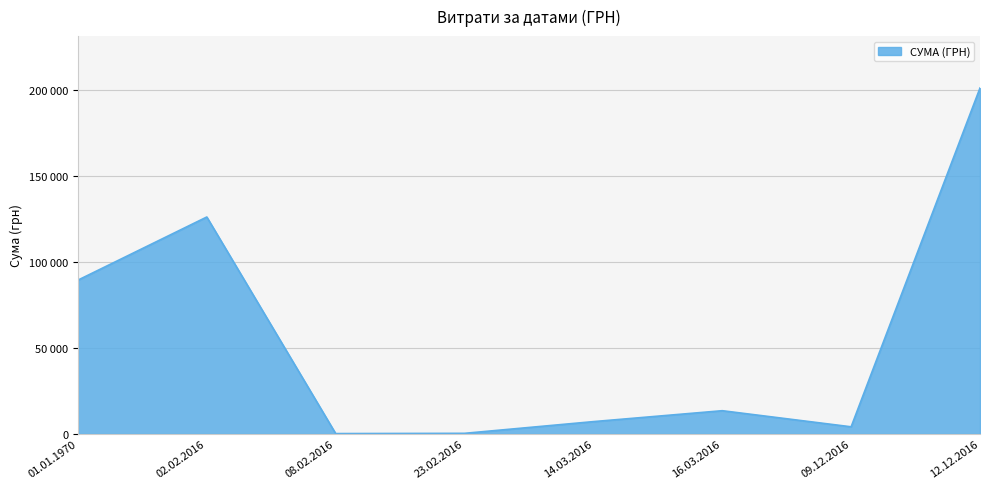

Is this an area chart (filled region under the line)?

Yes